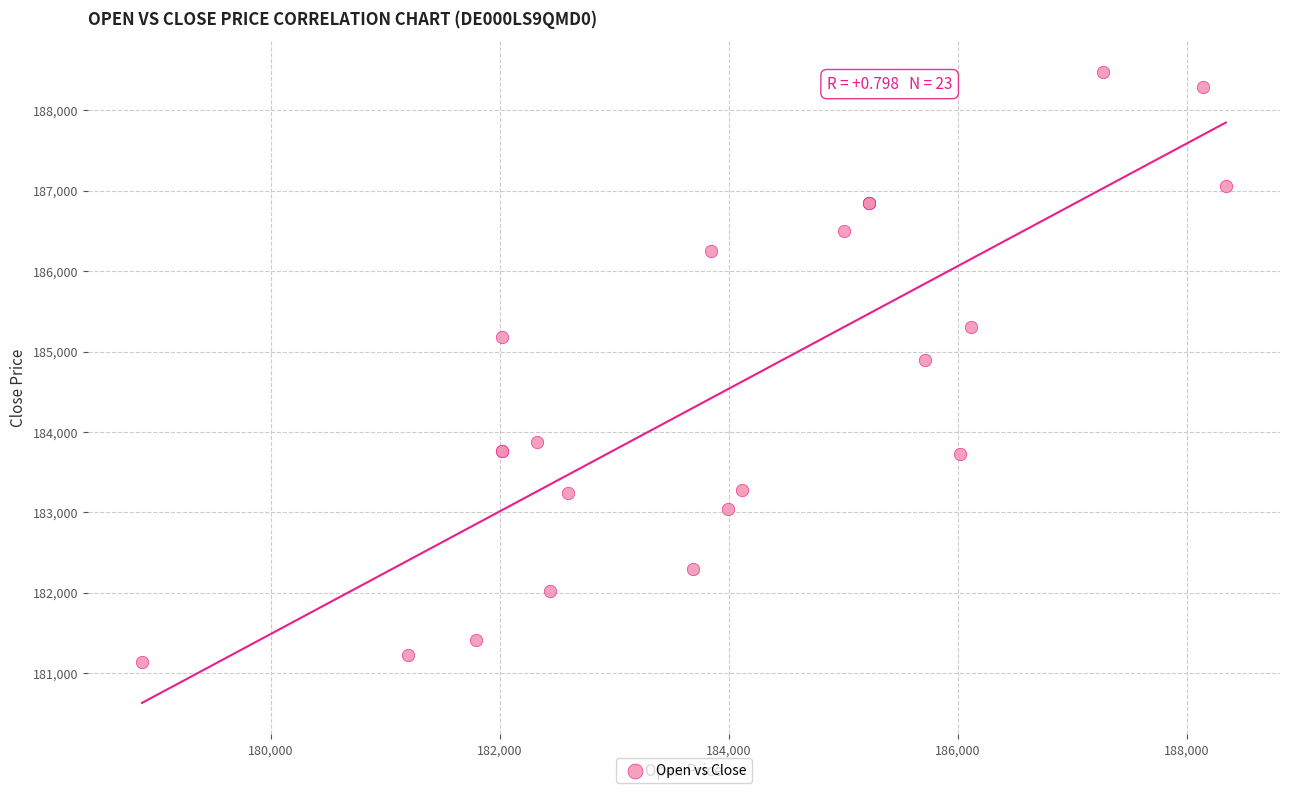

What Y value in the scatter plot is closest to 184805?

184897